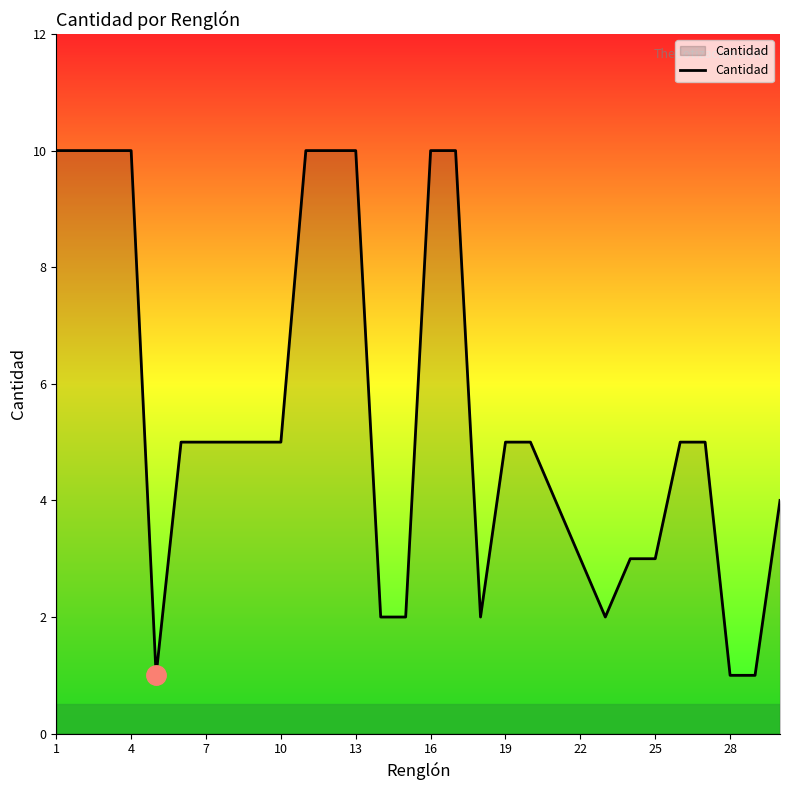

What is the maximum value shown in the chart?

10